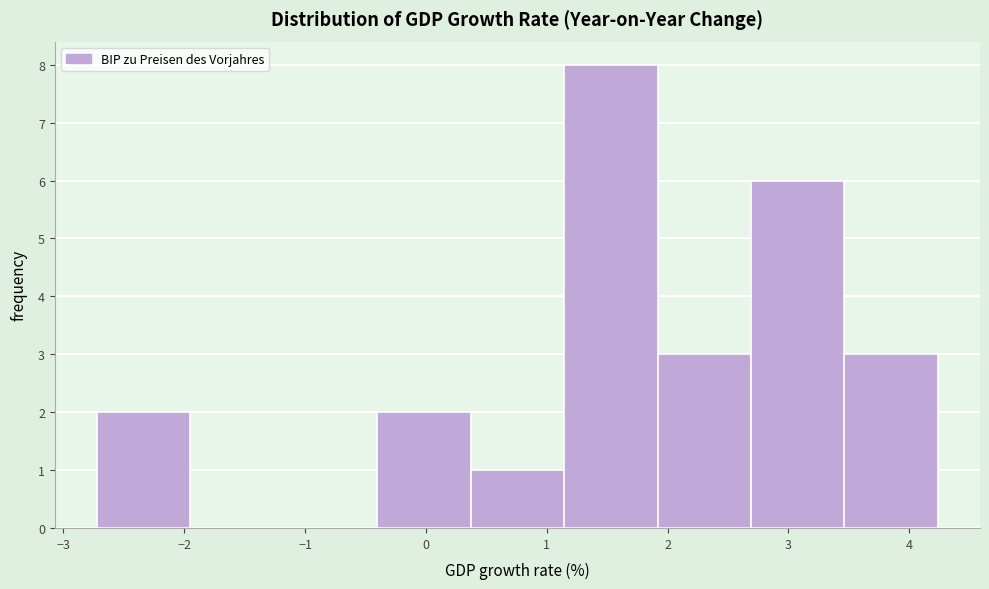

Over which range of the x-axis is the bar tallest?

1.1 to 1.9